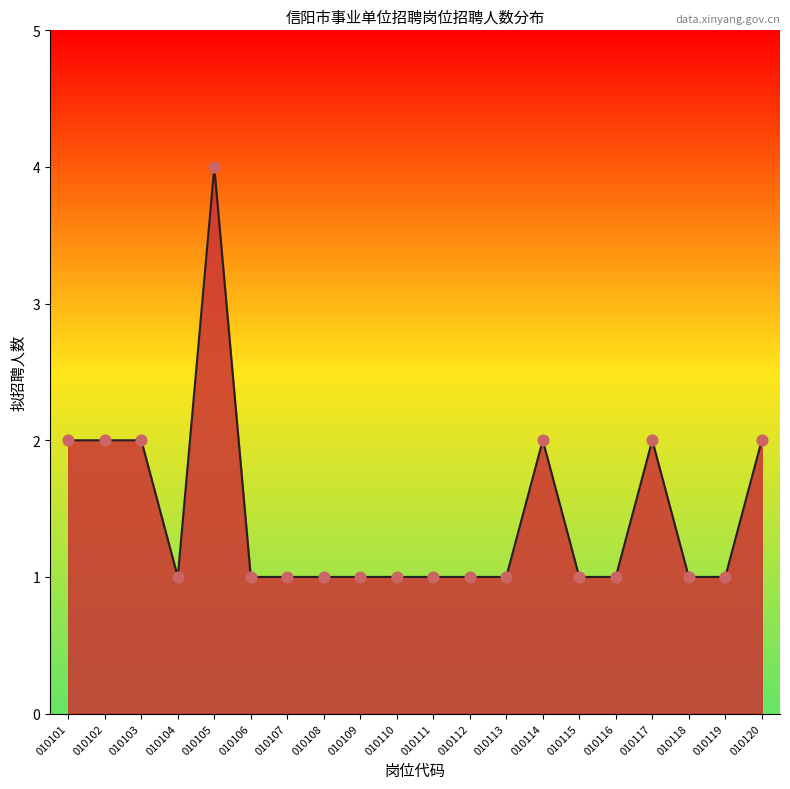

Approximately how many times larger is the value at 010109 compared to 010111?

1.0